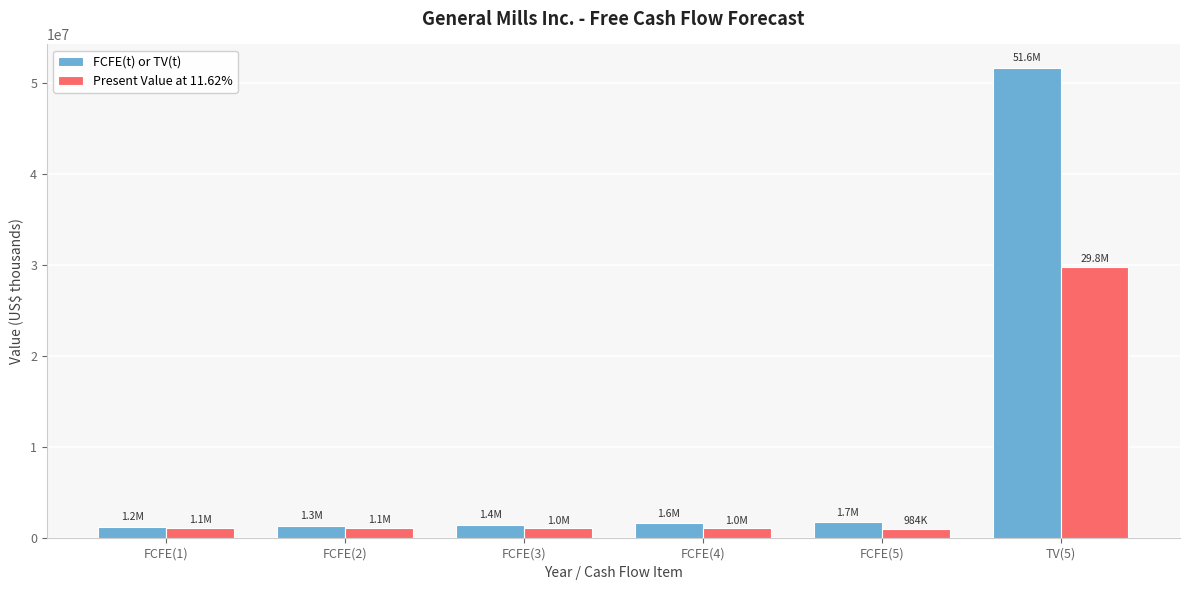

Which series has the largest total across all categories?

FCFE(t) or TV(t)